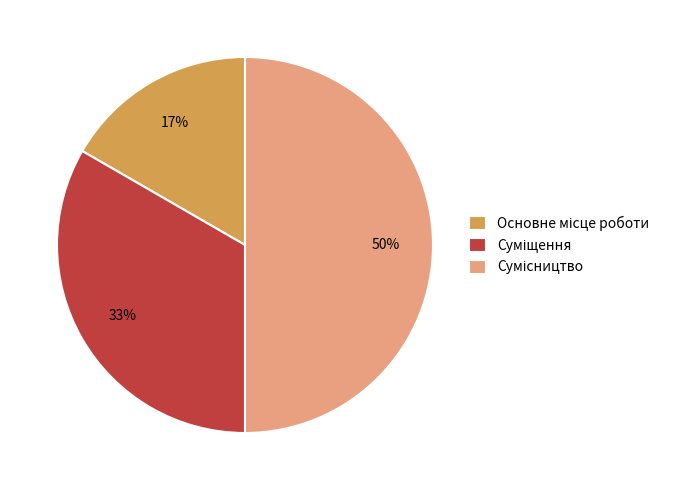

To the nearest percent, what is the average slice percentage?

33%